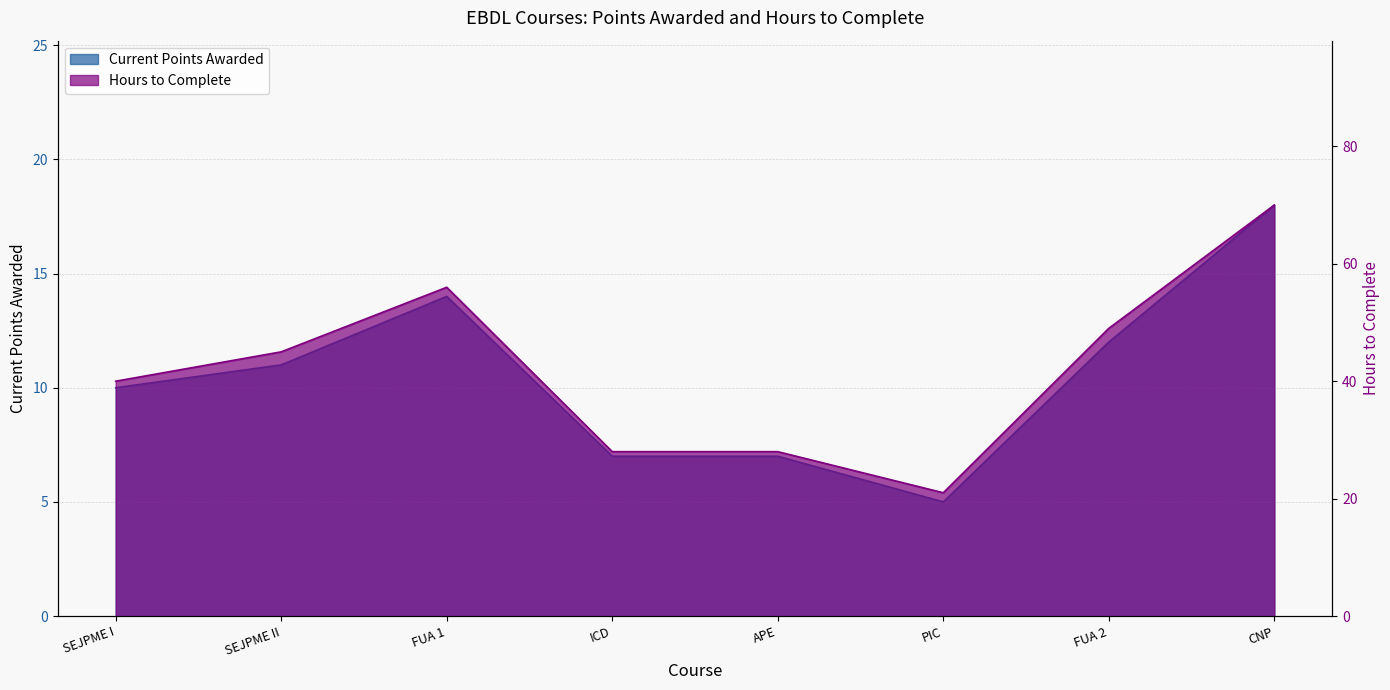

How many Hours to Complete values are between 28 and 56?

6